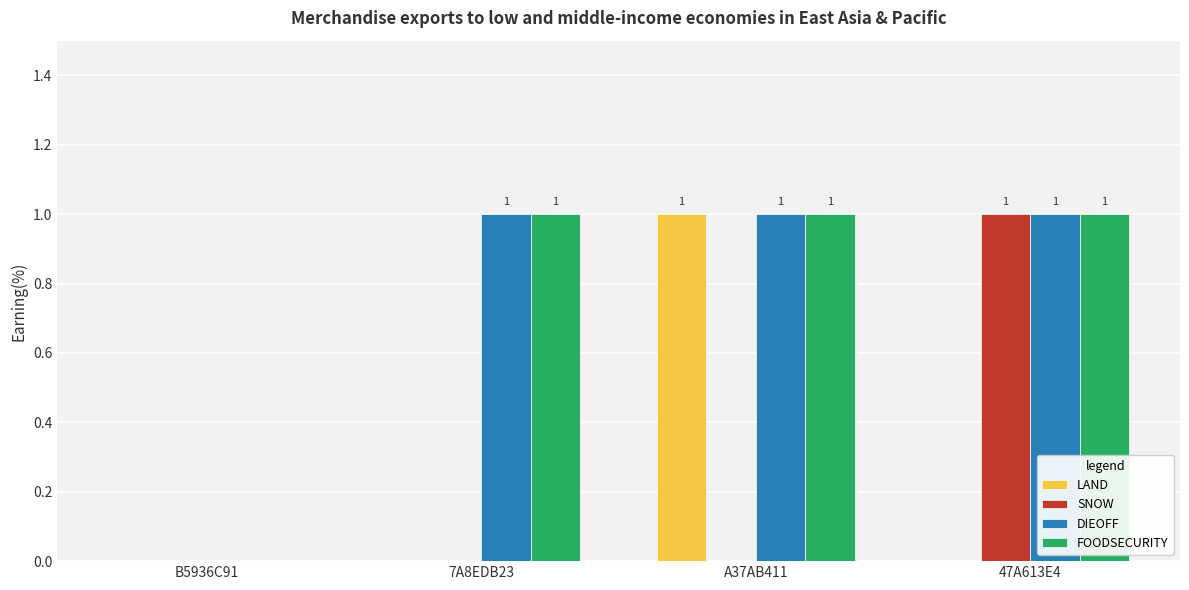

At which label does SNOW reach its peak?

47A613E4